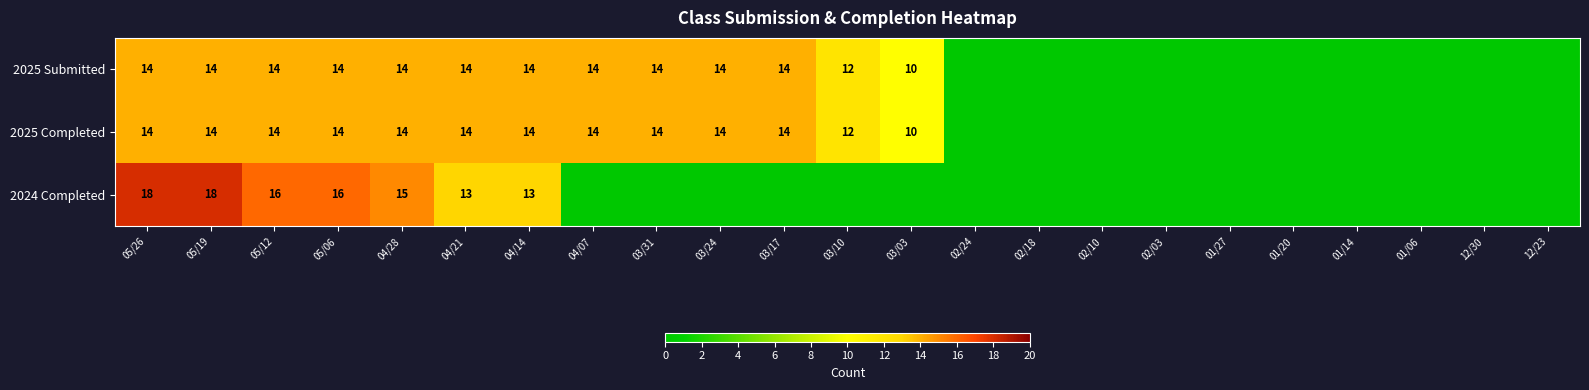

At how many categories does at least one series exceed 6?

13